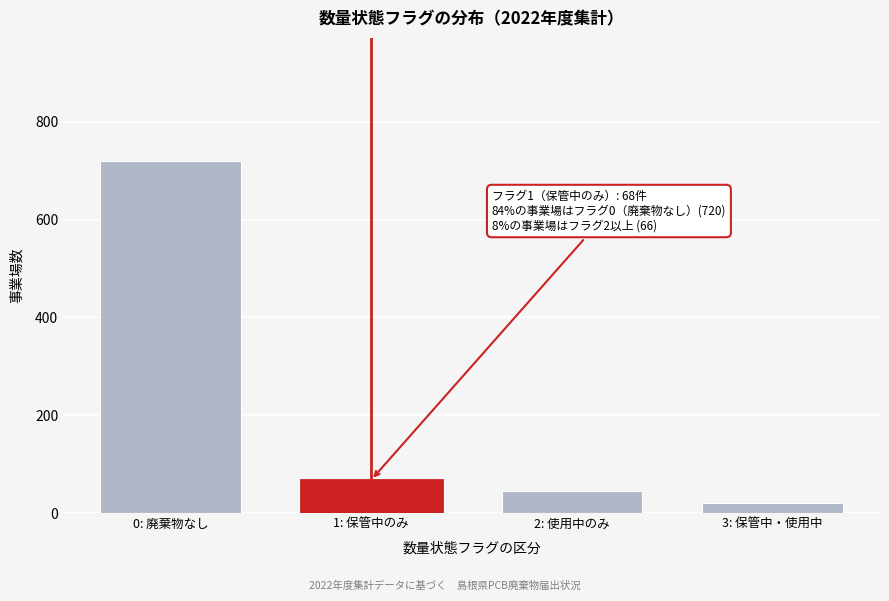

Reading left to right, transcribe all the data shown in this chart.

720	68	45	21